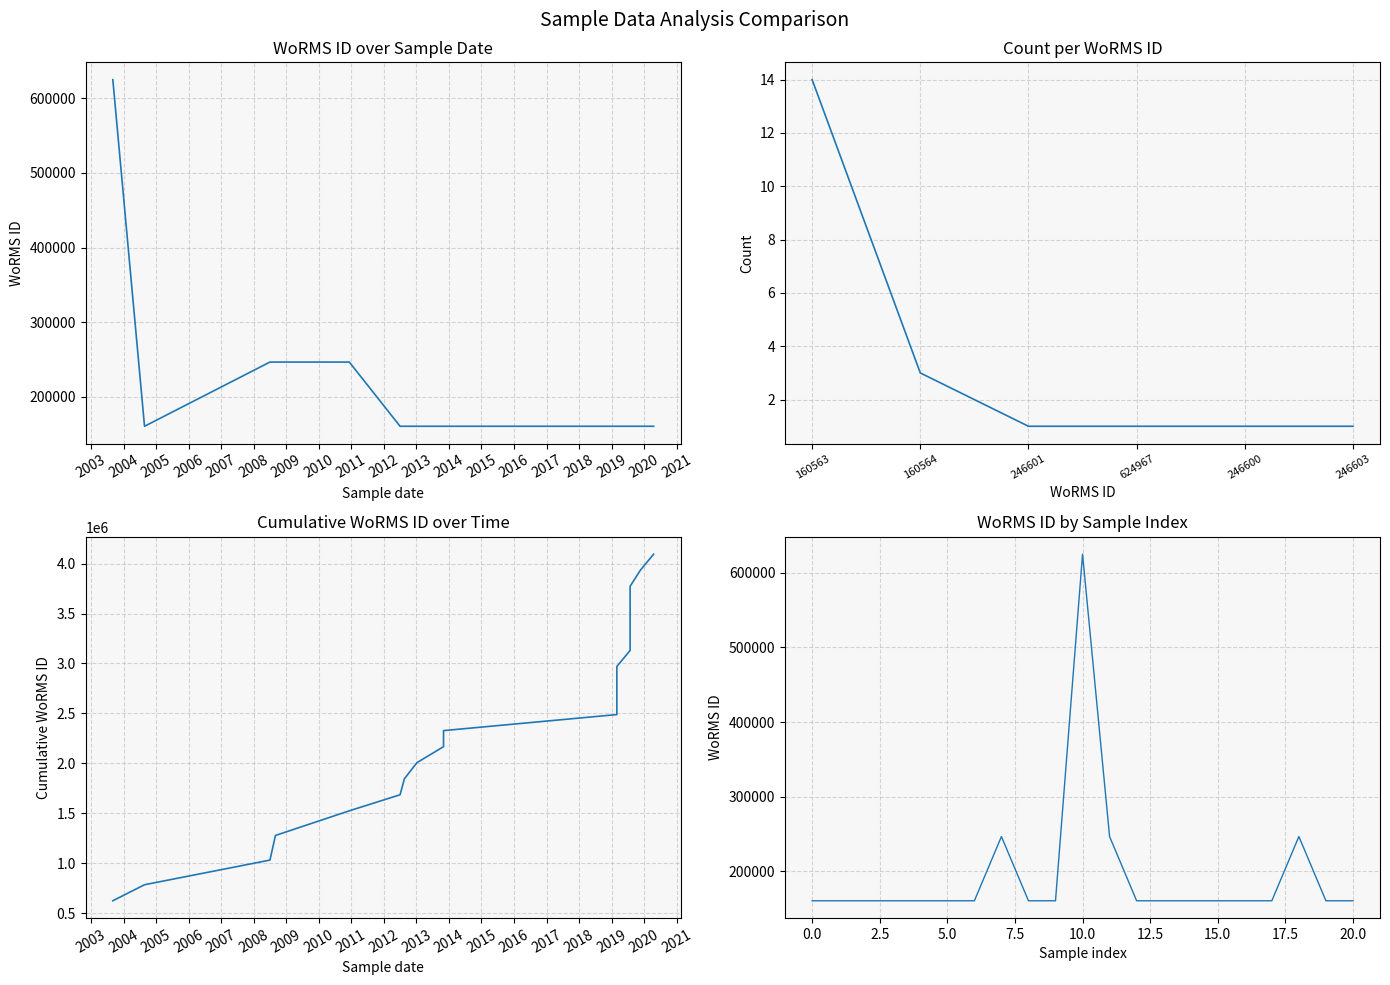

At which category does the chart reach its peak across all series?

10.0